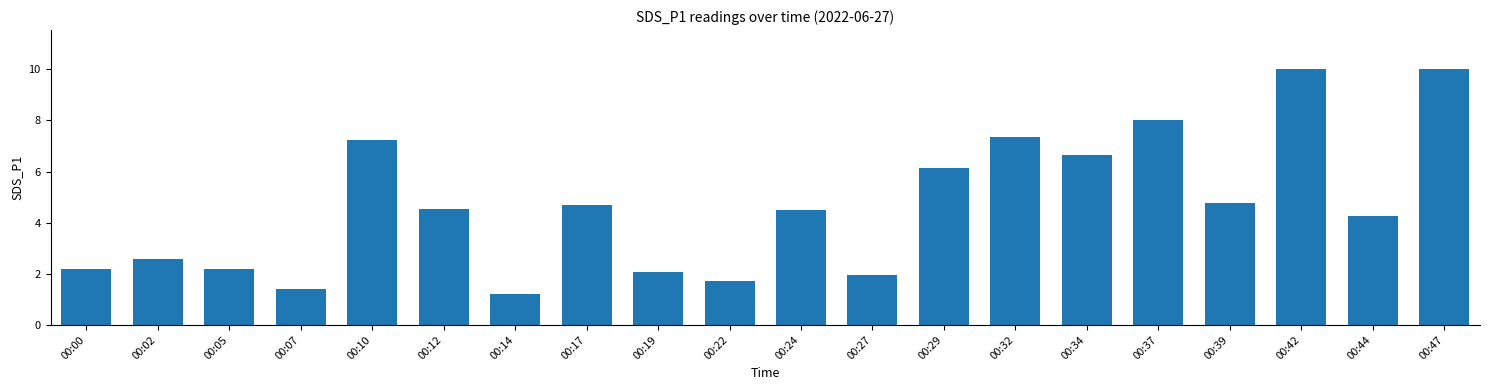

Reading left to right, transcribe all the data shown in this chart.

00:00=2.2	00:02=2.6	00:05=2.2	00:07=1.4	00:10=7.2	00:12=4.5	00:14=1.2	00:17=4.7	00:19=2.1	00:22=1.7	00:24=4.5	00:27=2.0	00:29=6.1	00:32=7.4	00:34=6.6	00:37=8.0	00:39=4.8	00:42=10.0	00:44=4.3	00:47=10.0